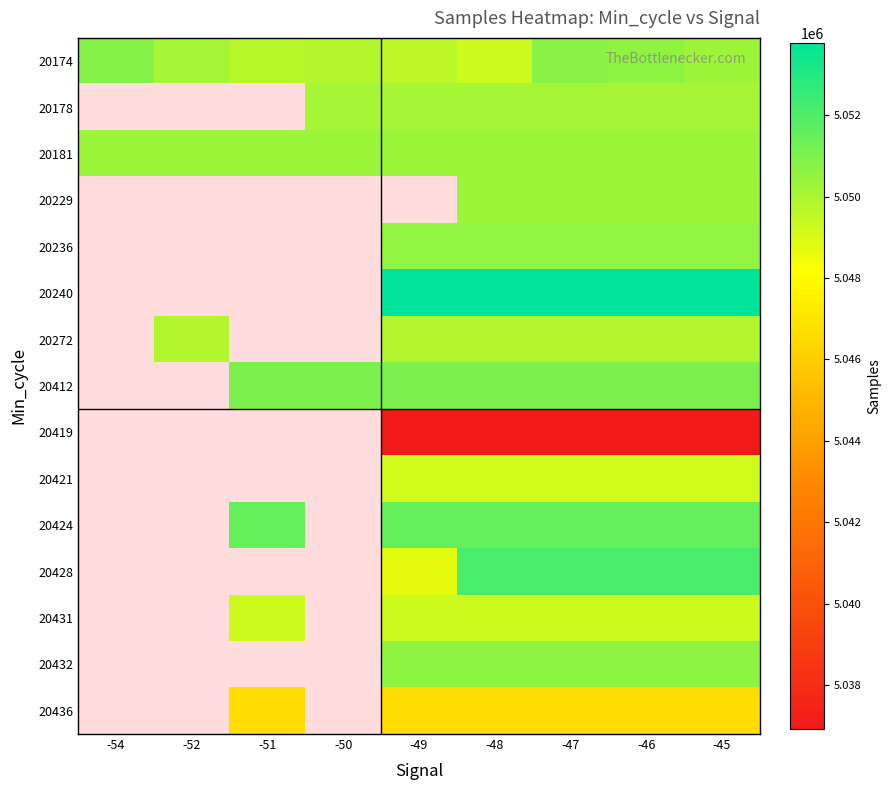

What is the minimum value shown in the chart?

5036914.0